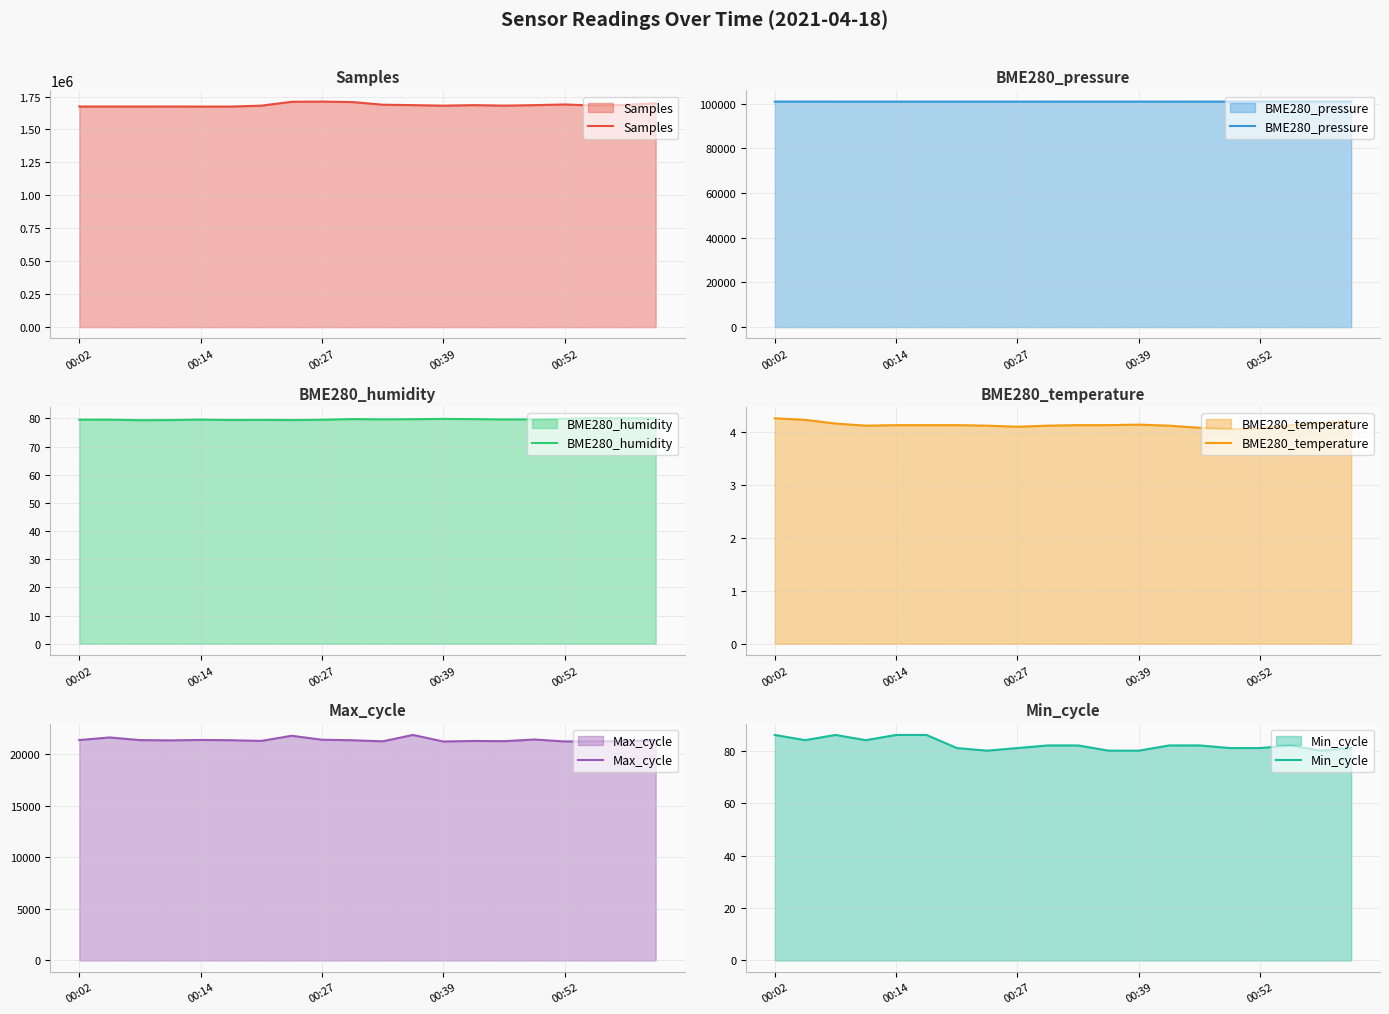

What is the maximum value for Samples?

1711700